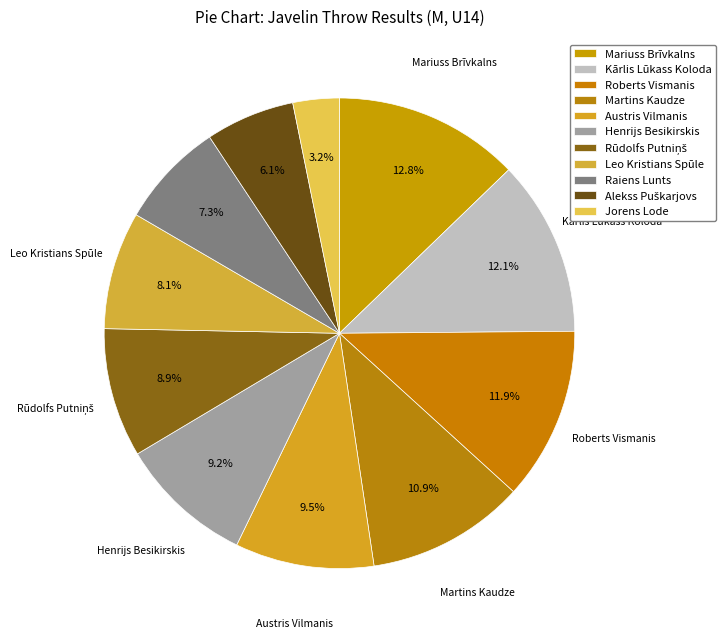

Rank the categories by value from highest to lowest.

Mariuss Brīvkalns, Kārlis Lūkass Koloda, Roberts Vismanis, Martins Kaudze, Austris Vilmanis, Henrijs Besikirskis, Rūdolfs Putniņš, Leo Kristians Spūle, Raiens Lunts, Alekss Puškarjovs, Jorens Lode